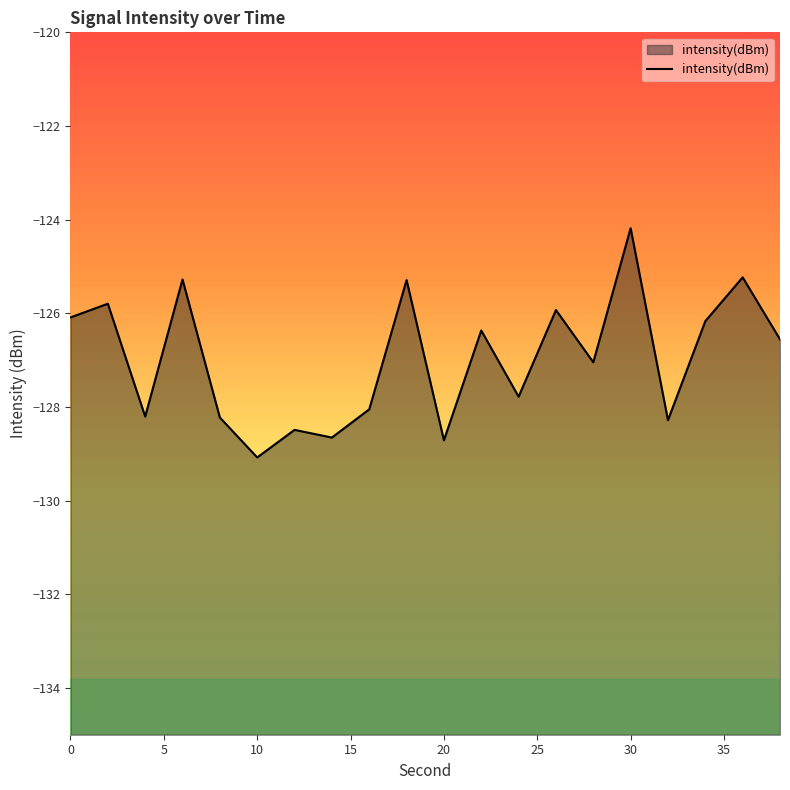

What is the change in value from 4 to 6?

+2.9